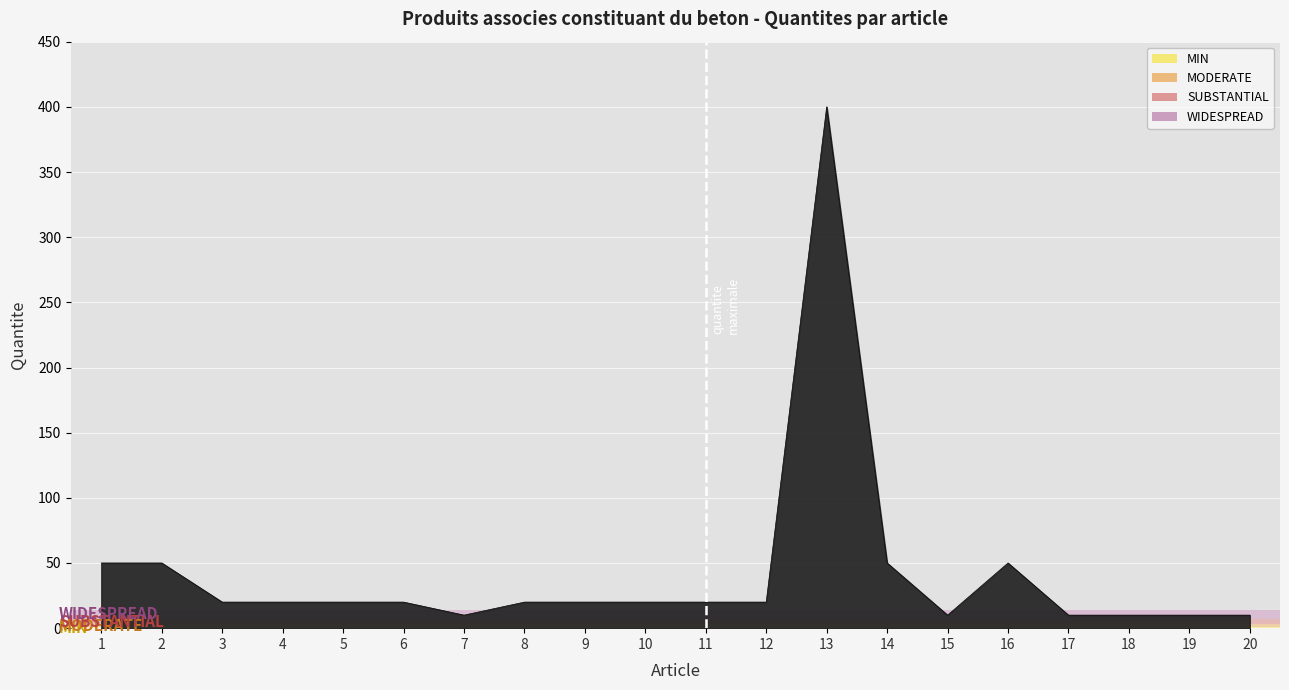

What is the greatest value displayed?

400